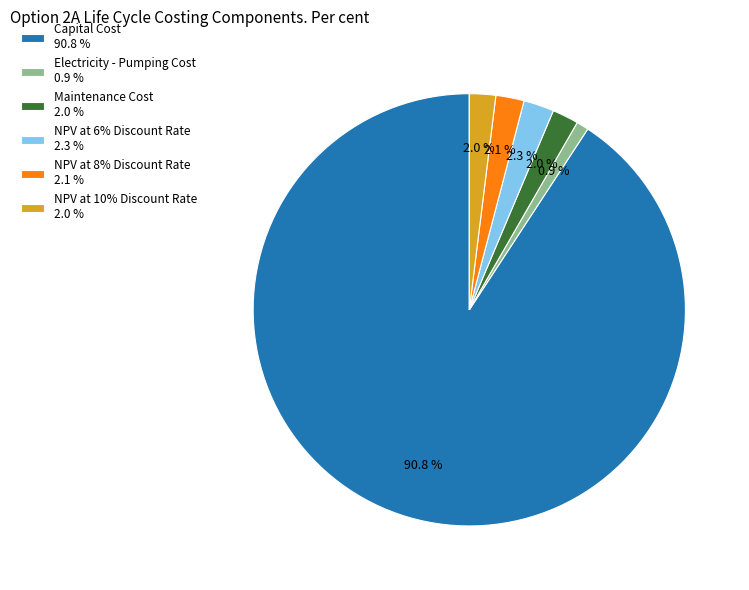

How much of the chart is everything except Electricity - Pumping Cost?

99.1%